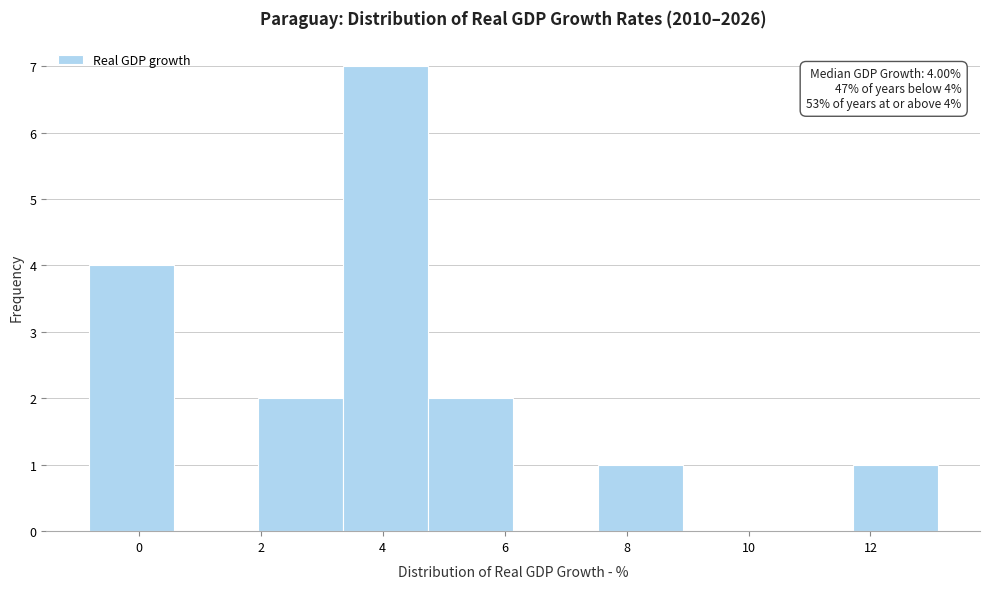

Which range on the x-axis has the tallest bar?

3.4 to 4.8